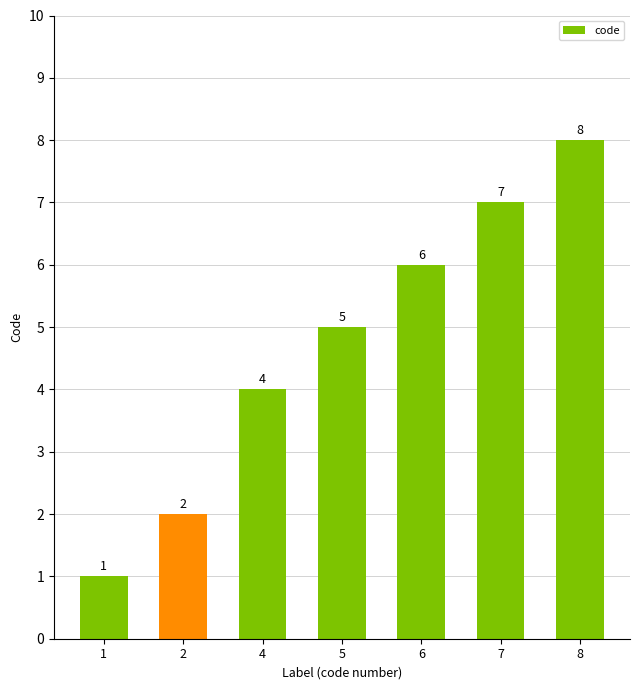

List the labels in order of value, largest first.

8, 7, 6, 5, 4, 2, 1